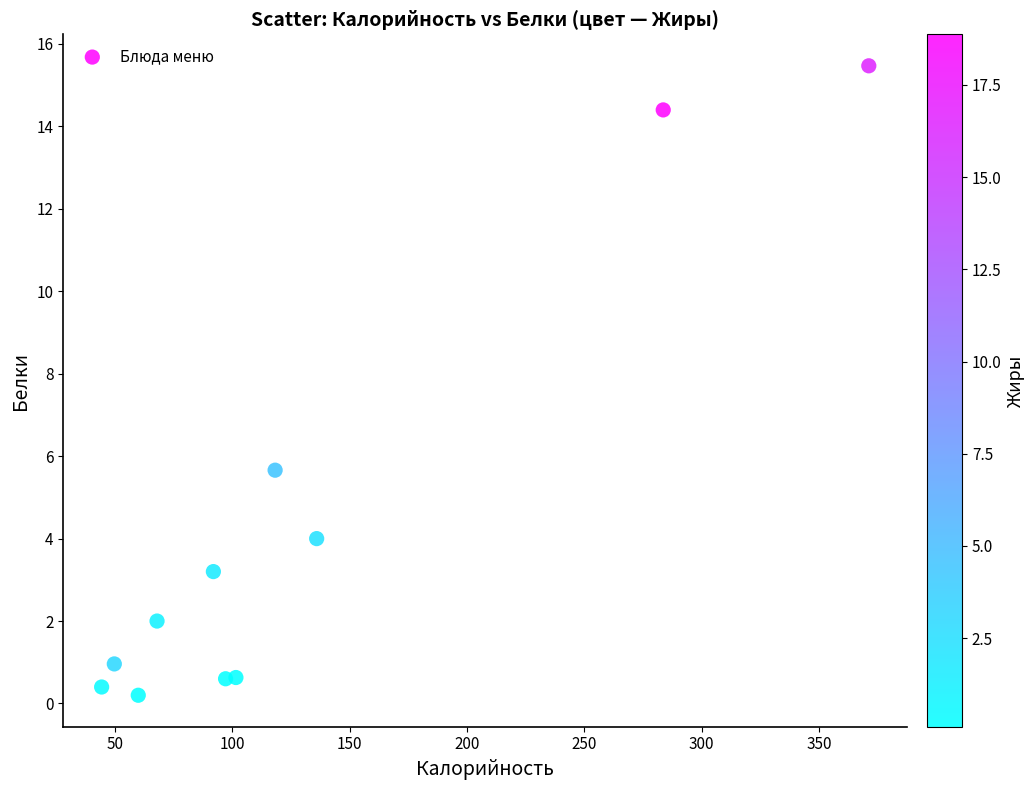

What is the range of X values (max minus min)?

326.8